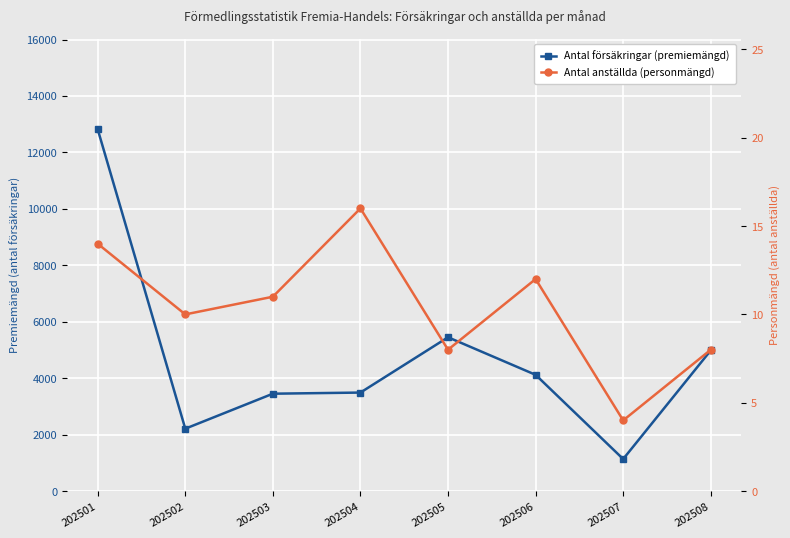

Rank the series by their average value, from highest to lowest.

Antal försäkringar (premiemängd), Antal anställda (personmängd)